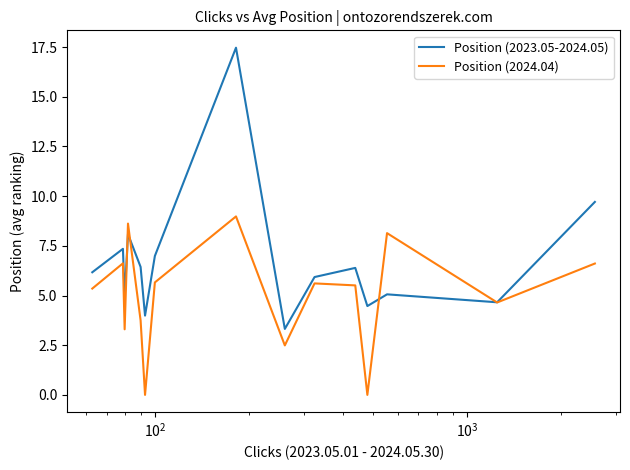

Is it true that Position (2023.05-2024.05) equals 8.6 at $\mathdefault{10^{2}}$?

False